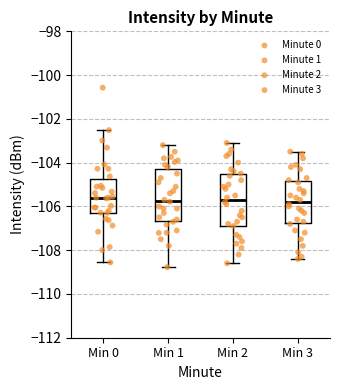

Reading left to right, read every box against the y-axis: the position of its median line, the range the box covers, and the ends of its whiskers. The values are not printed on the chart, so give them approximately, as read against the axis.

Min 0: median -105.6, box -106.2 to -104.8, whiskers -108.6 to -102.6
Min 1: median -105.8, box -106.6 to -104.2, whiskers -108.8 to -103.2
Min 2: median -105.6, box -106.8 to -104.6, whiskers -108.6 to -103.0
Min 3: median -105.8, box -106.8 to -104.8, whiskers -108.4 to -103.4